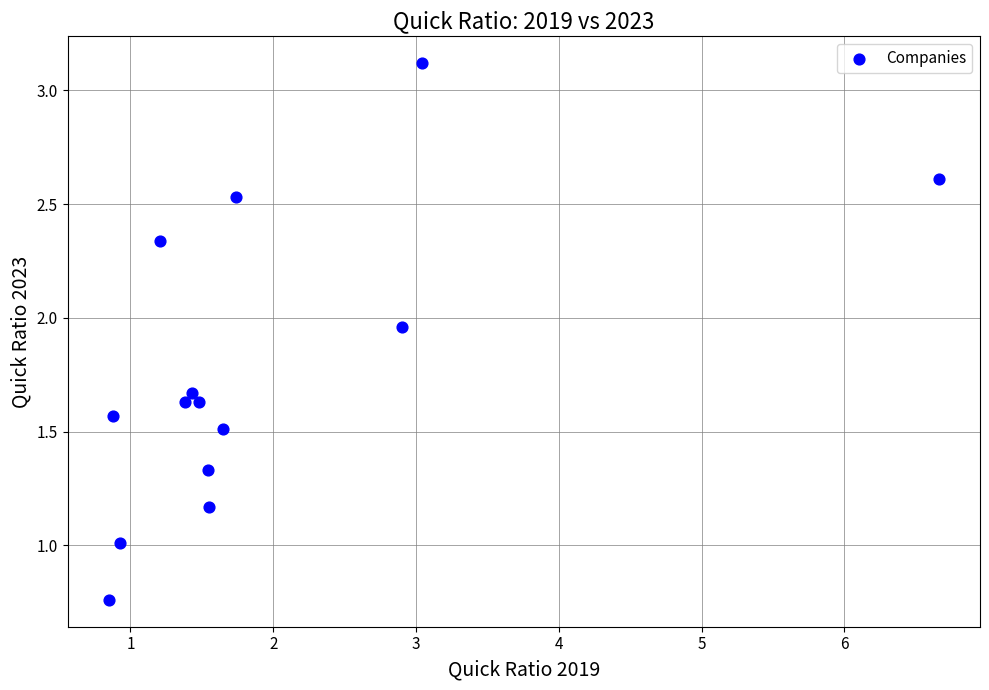

What is the range of X values (max minus min)?

5.8